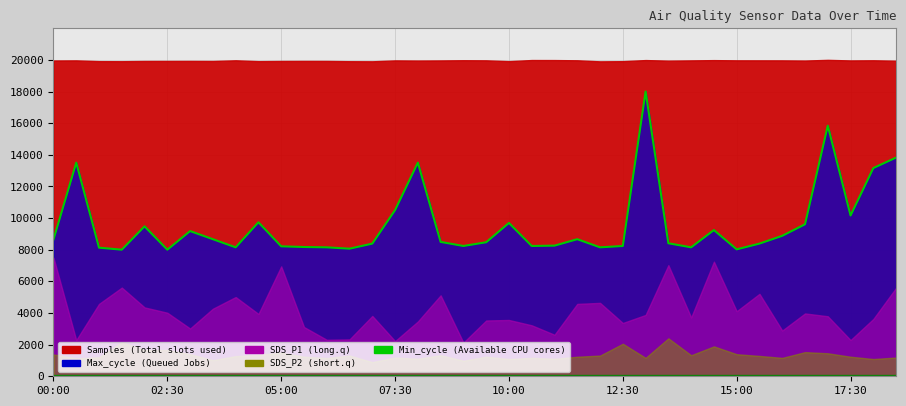

What is the change in value from 9 to 32?

-856.5